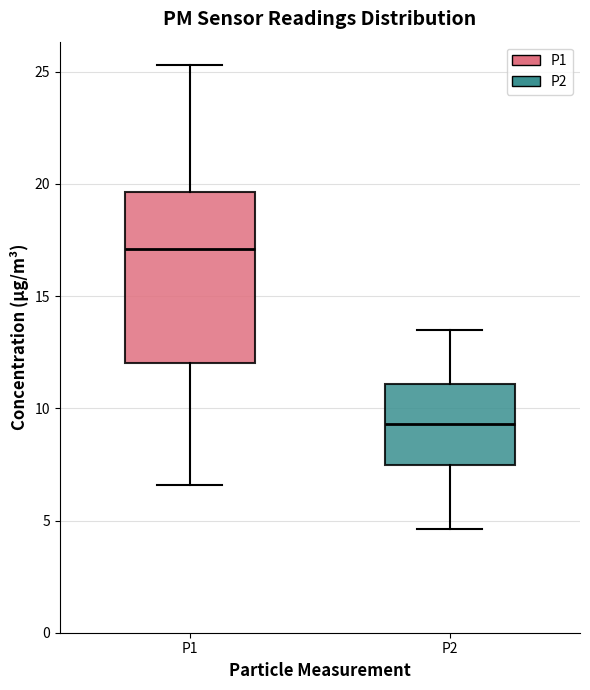

Which box is the tallest, from its lower edge to its upper edge?

P1